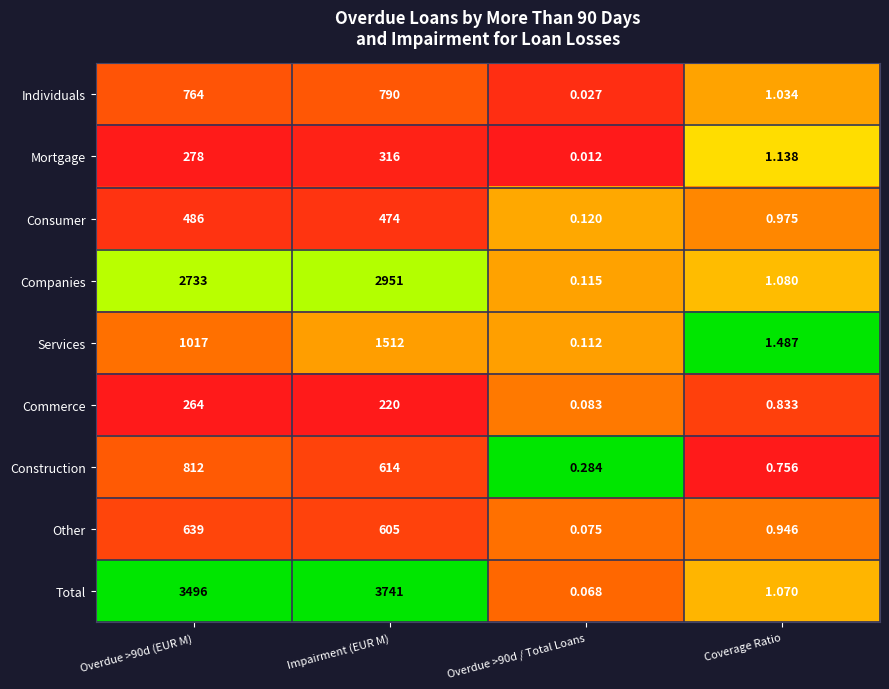

Rank the series at Overdue >90d / Total Loans from highest to lowest value.

Construction, Consumer, Companies, Services, Commerce, Other, Total, Individuals, Mortgage